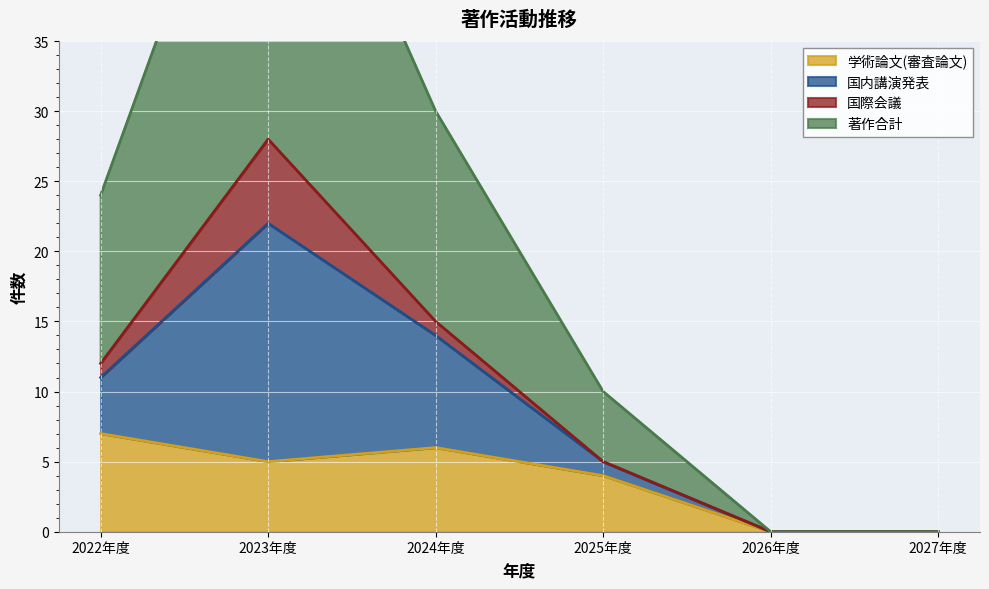

True or false: 学術論文(審査論文) has a value of 4 at 2025年度.

True